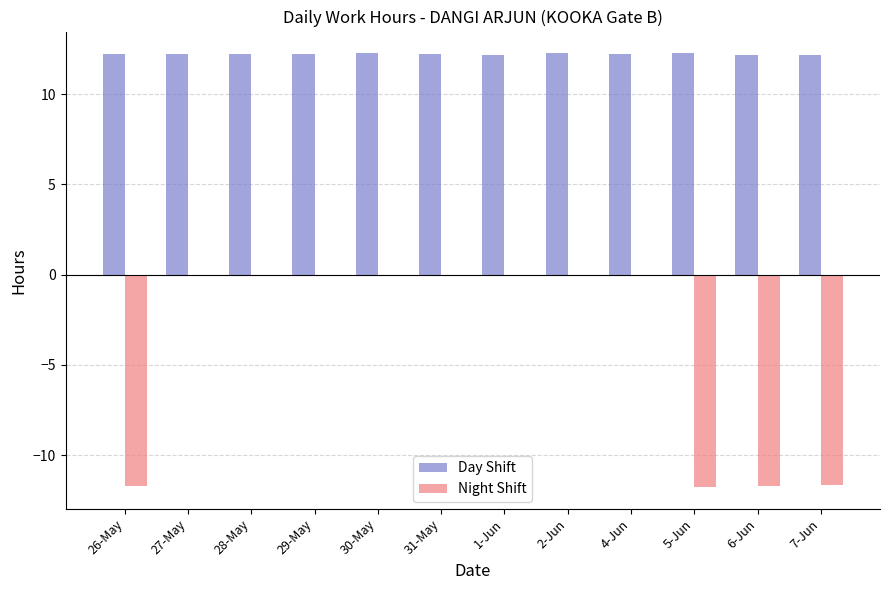

What is the greatest value displayed?

12.3